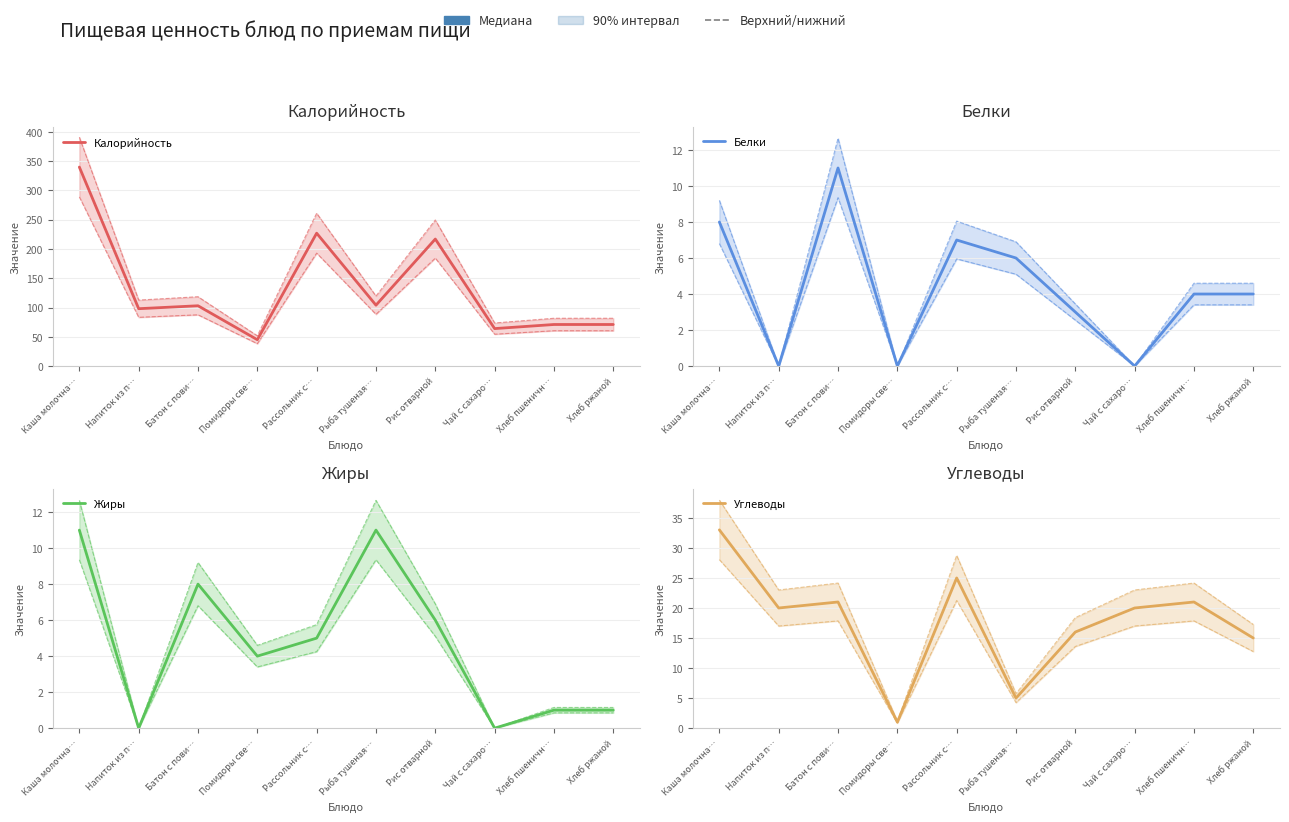

How many values in the Углеводы series exceed 20?

4